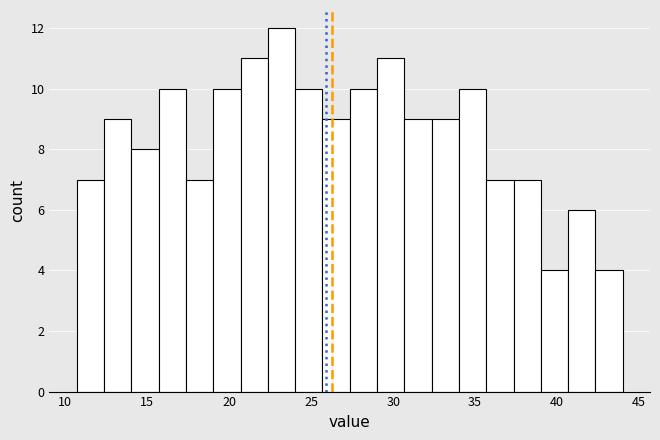

Read against the x-axis, roughly where is the centre of the tallest bar?

23.0